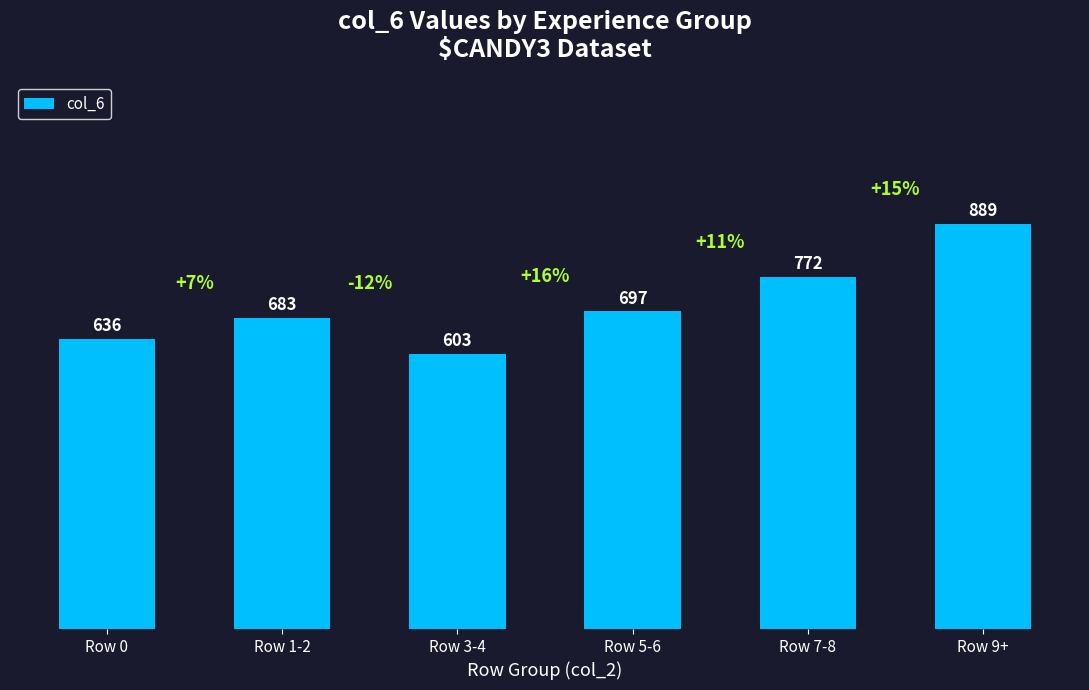

Reading left to right, list all the values displayed in this chart.

636	683	603	697	772	889